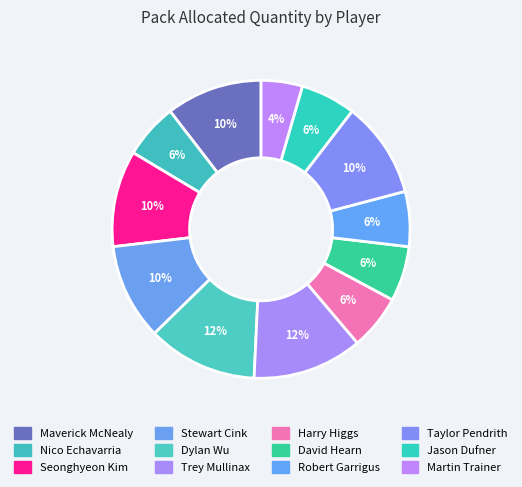

What is the change in value from Dylan Wu to Taylor Pendrith?

-1